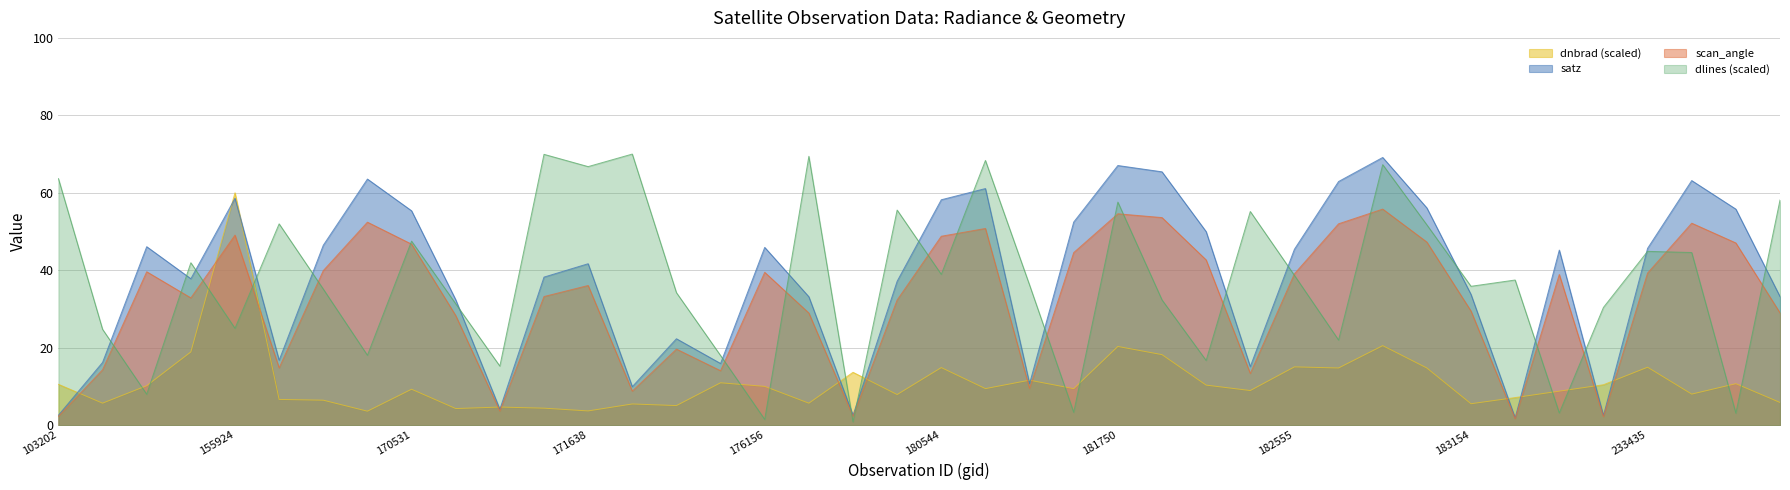

Reading left to right, list all the values displayed in this chart.

dnbrad: 103202=10.5	154607=5.7	154803=10.2	155739=18.9	155924=60.0	169981=6.6	170155=6.4	170338=3.6	170531=9.3	170716=4.3	170898=4.7	171079=4.4	171638=3.7	174800=5.5	175772=5.1	175964=10.9	176156=10.0	176748=5.7	180152=13.6	180348=7.9	180544=14.9	180755=9.4	181155=11.6	181554=9.4	181750=20.3	181765=18.2	181964=10.3	182359=8.9	182555=15.0	182754=14.8	182767=20.5	182958=14.8	183154=5.5	186476=7.1	188809=8.8	198393=10.4	233435=15.0	236817=8.0	237030=10.7	237224=5.9
satz: 103202=2.6	154607=16.2	154803=46.1	155739=37.8	155924=58.6	169981=16.8	170155=46.5	170338=63.5	170531=55.4	170716=32.4	170898=4.1	171079=38.2	171638=41.7	174800=9.9	175772=22.3	175964=15.9	176156=45.9	176748=33.2	180152=2.6	180348=37.2	180544=58.2	180755=61.1	181155=10.7	181554=52.4	181750=67.0	181765=65.4	181964=50.0	182359=15.1	182555=45.4	182754=62.9	182767=69.1	182958=56.1	183154=33.8	186476=1.9	188809=45.2	198393=2.5	233435=45.7	236817=63.2	237030=55.8	237224=33.2
scan_angle: 103202=2.3	154607=14.3	154803=39.6	155739=32.9	155924=49.1	169981=14.8	170155=39.9	170338=52.4	170531=46.7	170716=28.3	170898=3.6	171079=33.2	171638=36.1	174800=8.8	175772=19.6	175964=14.1	176156=39.5	176748=28.9	180152=2.3	180348=32.3	180544=48.8	180755=50.8	181155=9.5	181554=44.6	181750=54.6	181765=53.6	181964=42.7	182359=13.3	182555=39.1	182754=52.0	182767=55.8	182958=47.3	183154=29.5	186476=1.7	188809=38.9	198393=2.2	233435=39.3	236817=52.2	237030=47.0	237224=29.0
dlines: 103202=63.7	154607=24.8	154803=8.0	155739=41.9	155924=25.0	169981=52.0	170155=35.1	170338=18.0	170531=47.5	170716=31.3	170898=15.2	171079=69.9	171638=66.8	174800=70.0	175772=34.2	175964=18.0	176156=1.5	176748=69.4	180152=0.9	180348=55.5	180544=38.9	180755=68.4	181155=36.2	181554=3.3	181750=57.6	181765=32.3	181964=16.7	182359=55.2	182555=38.7	182754=22.0	182767=67.3	182958=51.7	183154=35.9	186476=37.5	188809=3.1	198393=30.4	233435=44.9	236817=44.6	237030=3.1	237224=58.1